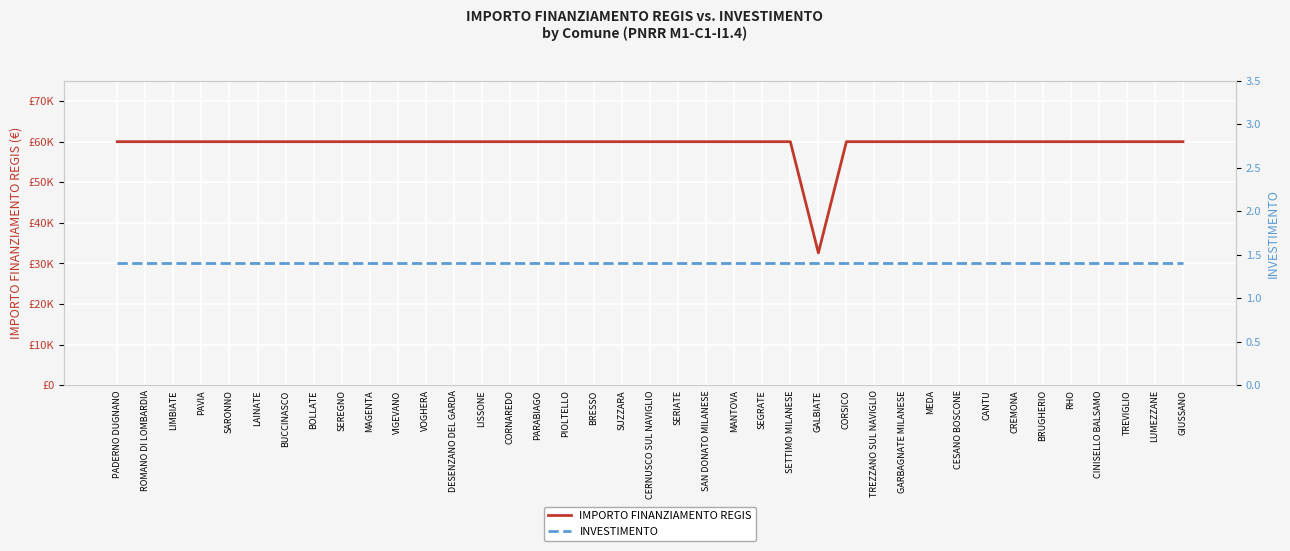

Is it true that IMPORTO FINANZIAMENTO REGIS equals 59966.0 at CANTU?

True